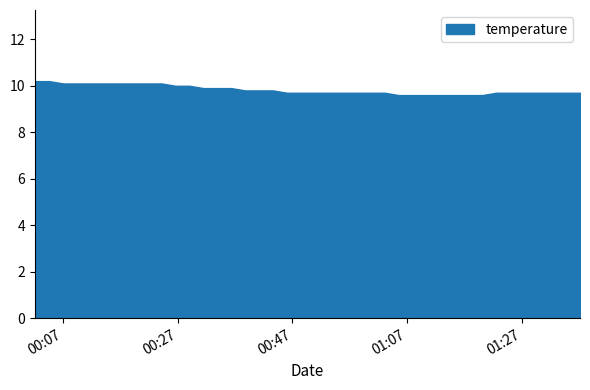

List the labels in order of value, largest first.

2024-03-29T00:02:13, 2024-03-29T00:04:40, 2024-03-29T00:07:05, 2024-03-29T00:09:31, 2024-03-29T00:11:57, 2024-03-29T00:14:23, 2024-03-29T00:16:53, 2024-03-29T00:19:19, 2024-03-29T00:21:46, 2024-03-29T00:24:13, 2024-03-29T00:26:39, 2024-03-29T00:29:04, 2024-03-29T00:31:30, 2024-03-29T00:33:56, 2024-03-29T00:36:21, 2024-03-29T00:38:47, 2024-03-29T00:41:13, 2024-03-29T00:43:38, 2024-03-29T00:46:04, 2024-03-29T00:48:29, 2024-03-29T00:50:55, 2024-03-29T00:53:21, 2024-03-29T00:55:46, 2024-03-29T00:58:12, 2024-03-29T01:00:38, 2024-03-29T01:03:04, 2024-03-29T01:22:30, 2024-03-29T01:24:56, 2024-03-29T01:27:23, 2024-03-29T01:29:48, 2024-03-29T01:32:14, 2024-03-29T01:34:39, 2024-03-29T01:37:05, 2024-03-29T01:05:29, 2024-03-29T01:07:55, 2024-03-29T01:10:20, 2024-03-29T01:12:47, 2024-03-29T01:15:13, 2024-03-29T01:17:39, 2024-03-29T01:20:04